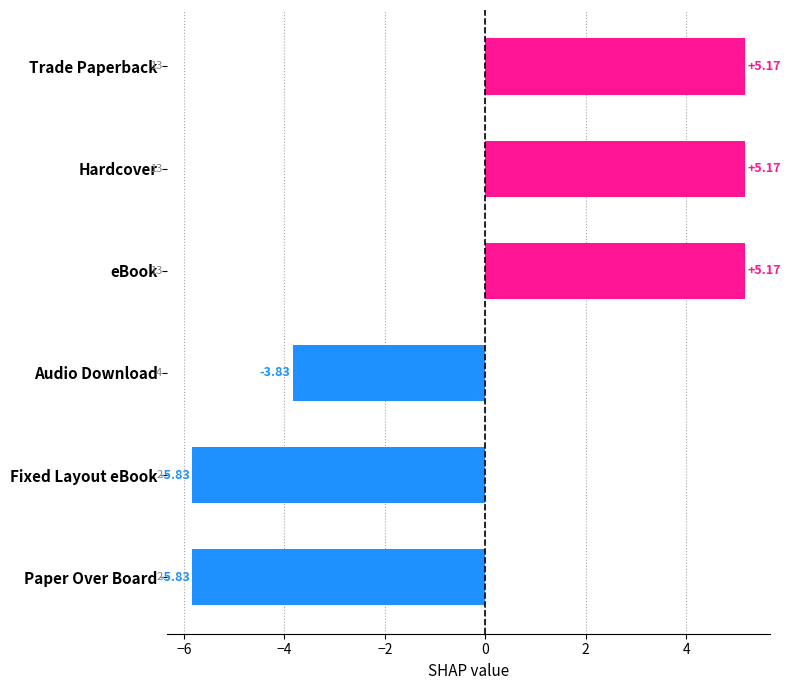

Are the bars grouped side by side (vs. stacked)?

No